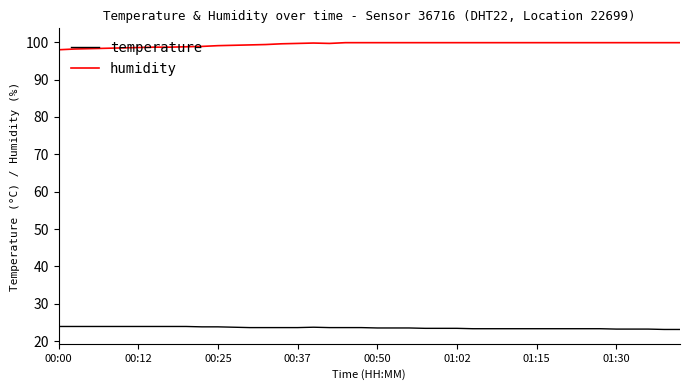

Which series has the largest total across all categories?

humidity